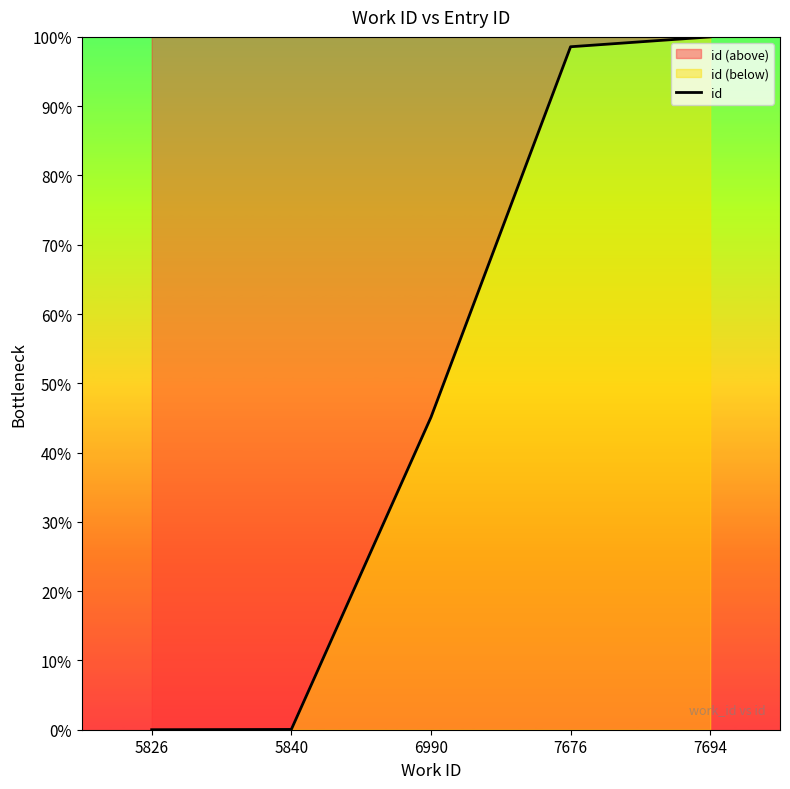

Where is the data nearest to the value 50?

6990